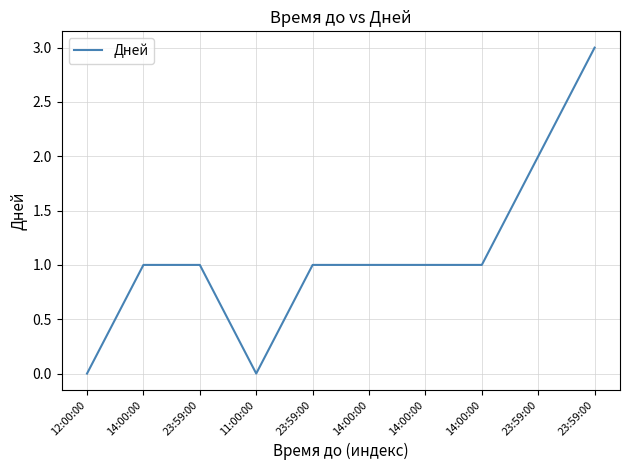

Is this an area chart (filled region under the line)?

No